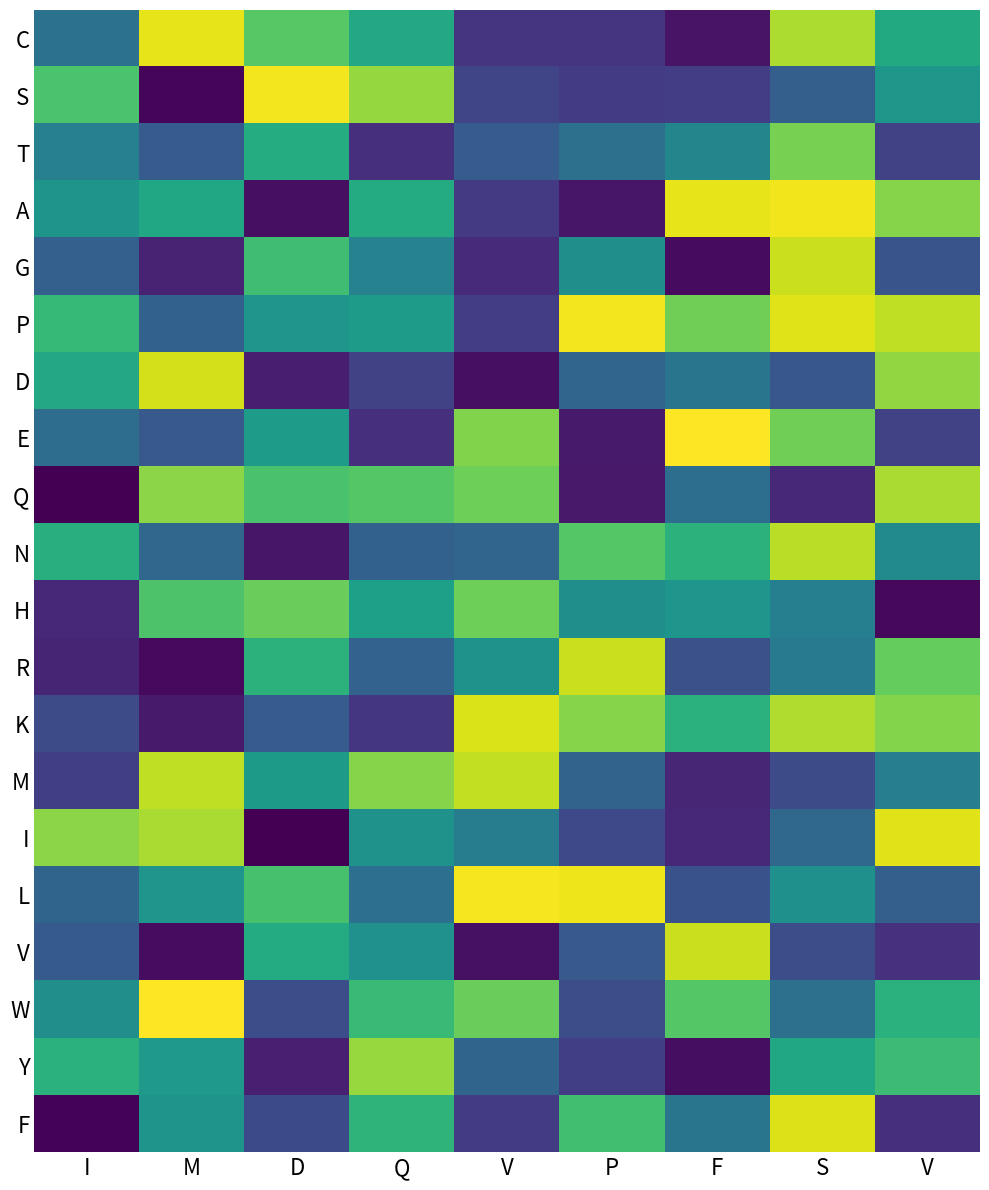

What is the total value across all series at I?

7.8